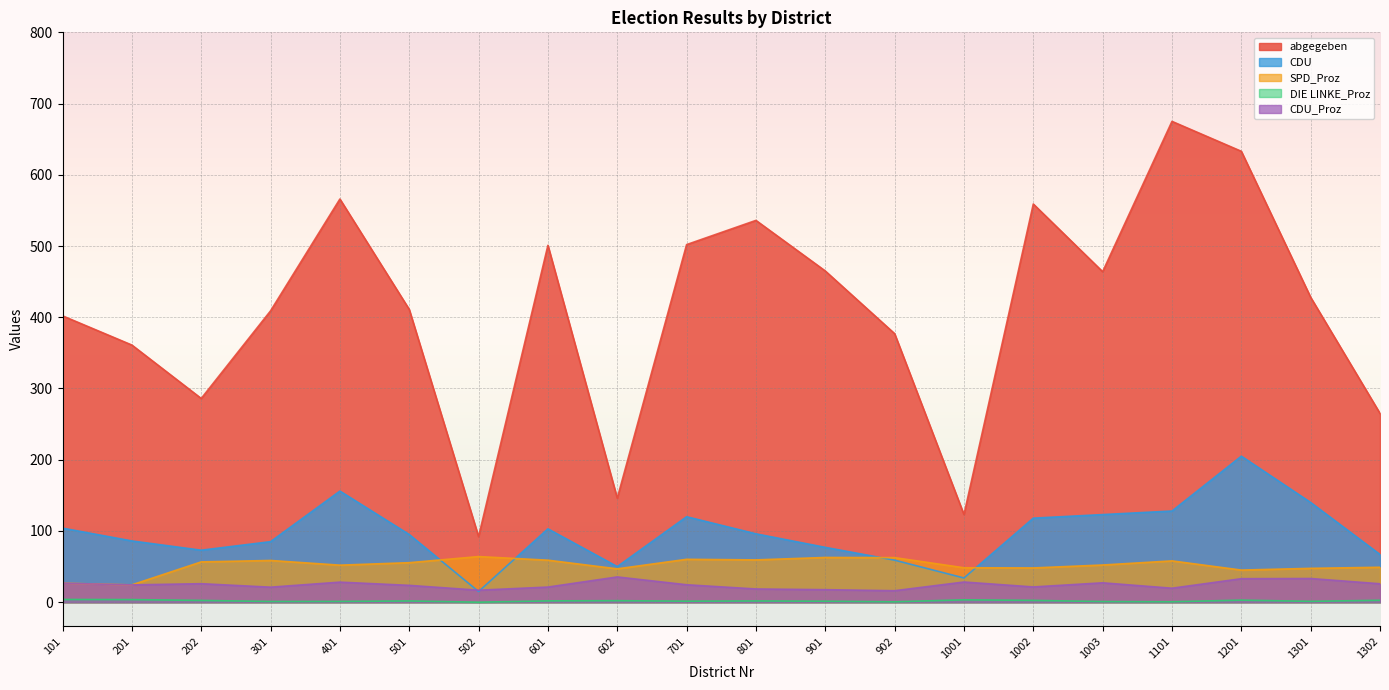

What is the value of the SPD_Proz point at the 19th from the left?

47.5